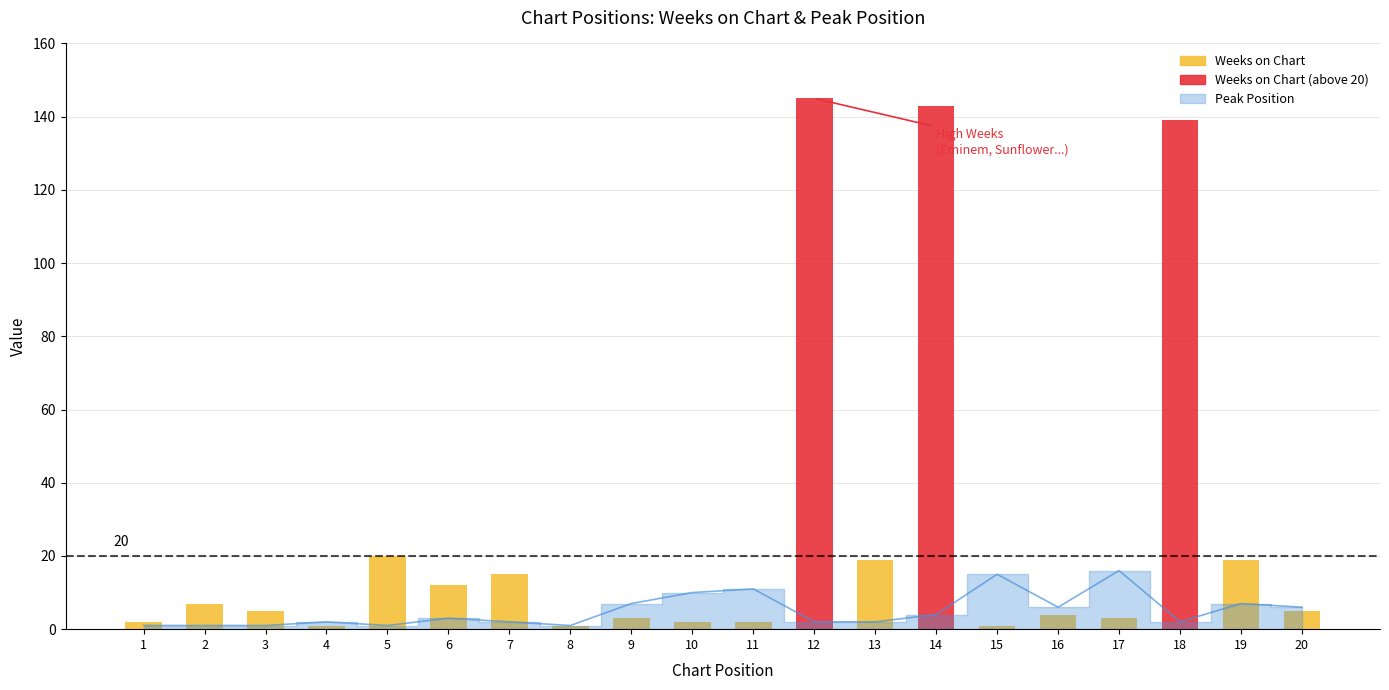

What is the change in value from 9 to 16?

-1